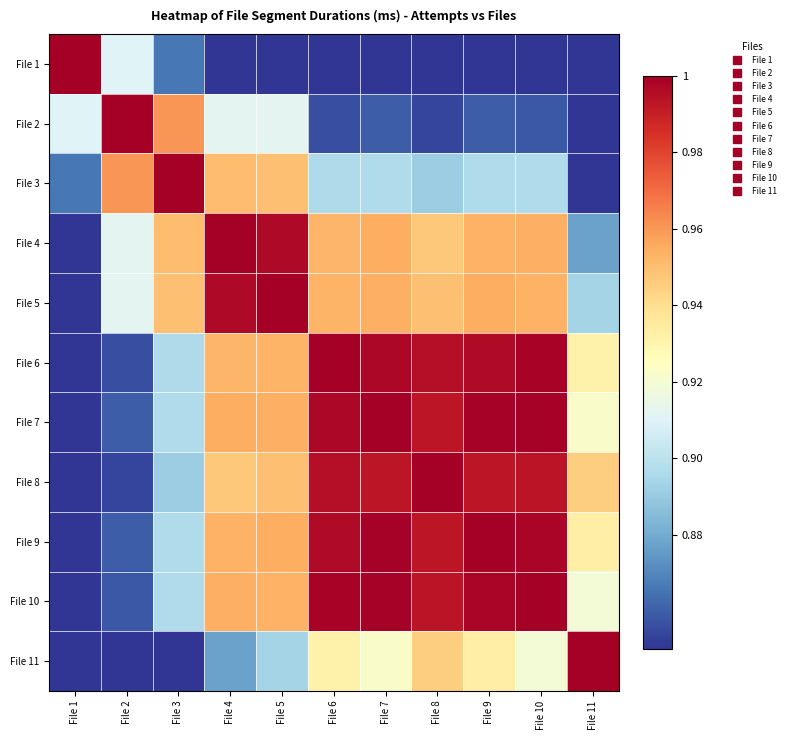

Which series has the largest total across all categories?

File 9